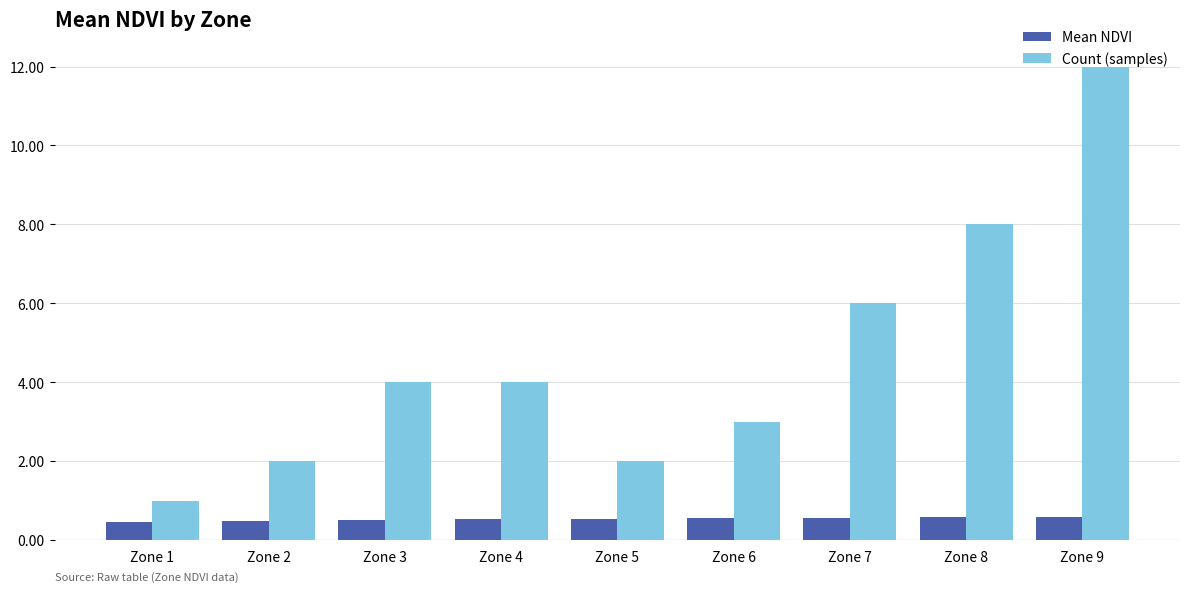

Between Zone 2 and Zone 3, which series saw the biggest shift?

Count (samples)